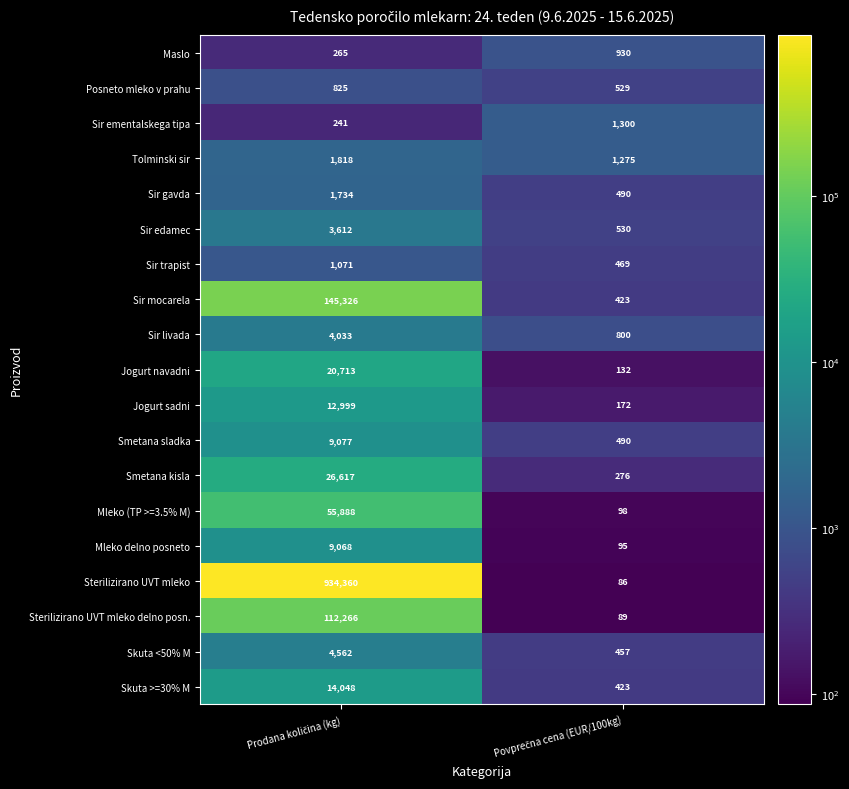

Which series has the largest range (max minus min)?

Sterilizirano UVT mleko